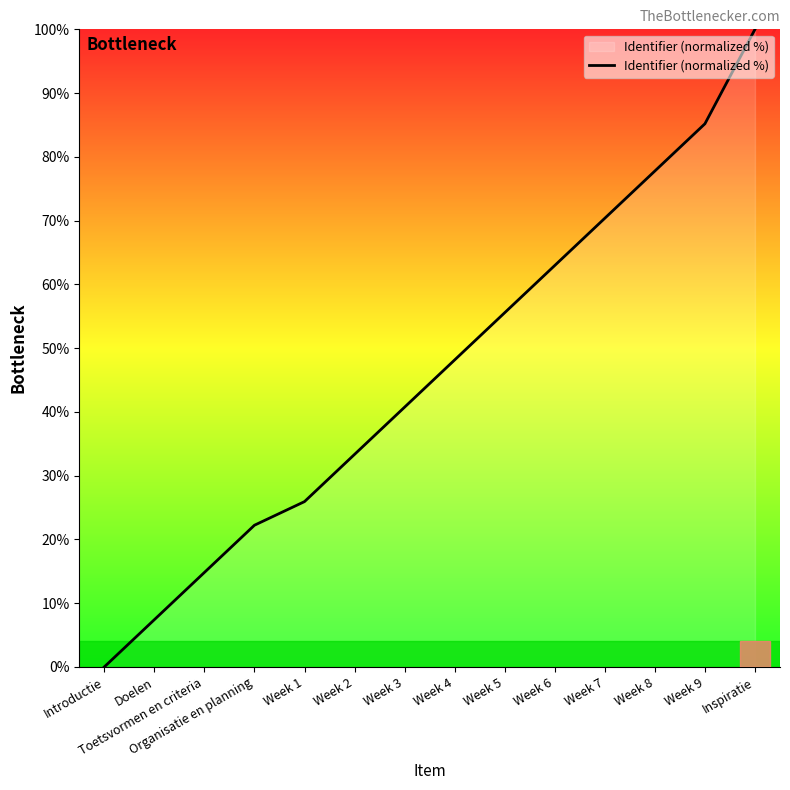

What is the ratio of the value at Week 7 to the value at Week 9?

0.8